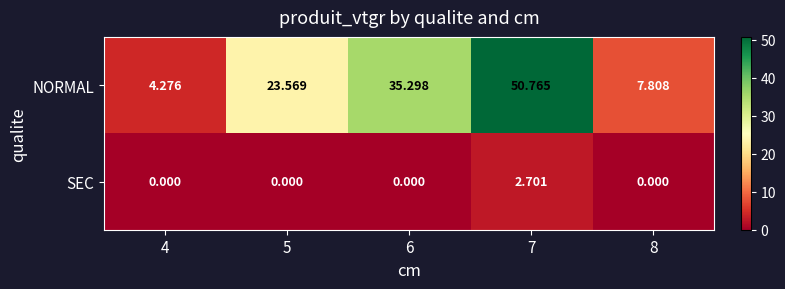

Is it true that NORMAL equals 38.1 at 5?

False